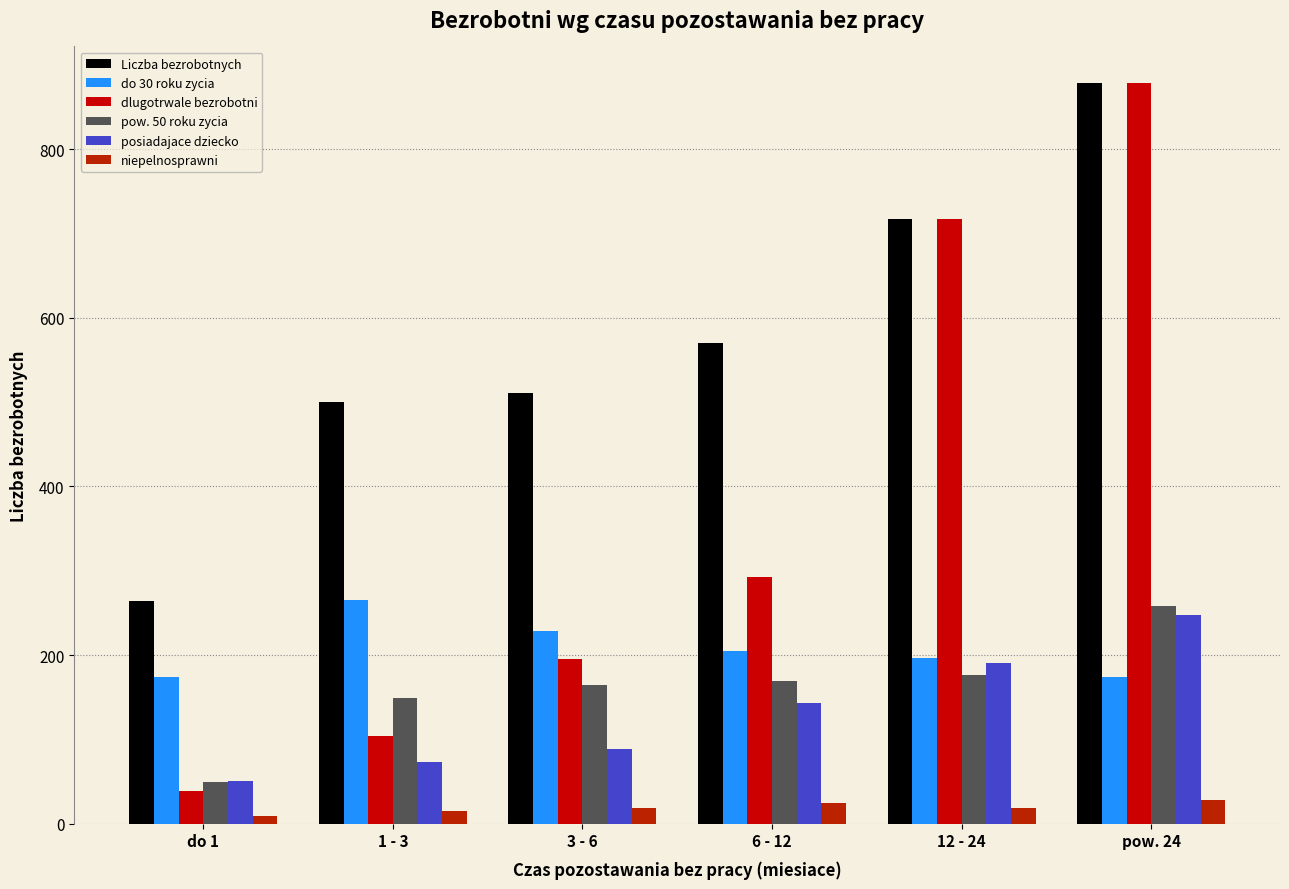

What is the total value across all series at 12 - 24?

2017